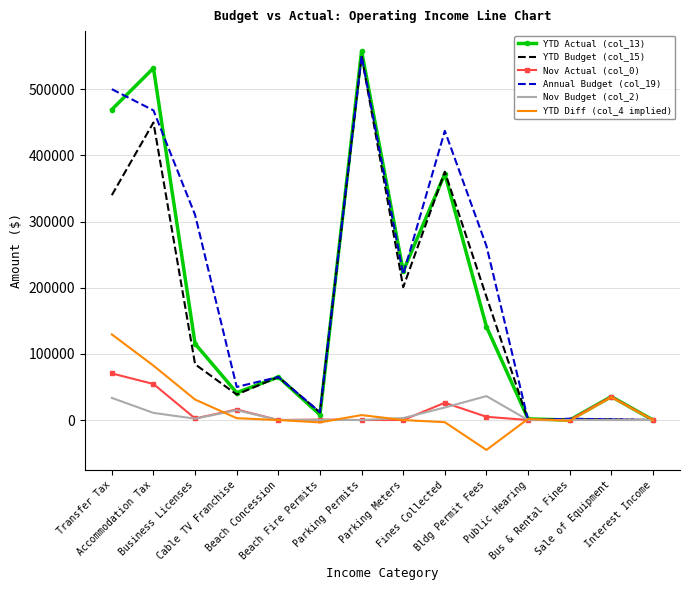

What is the total value across all series at Parking Permits?

1664996